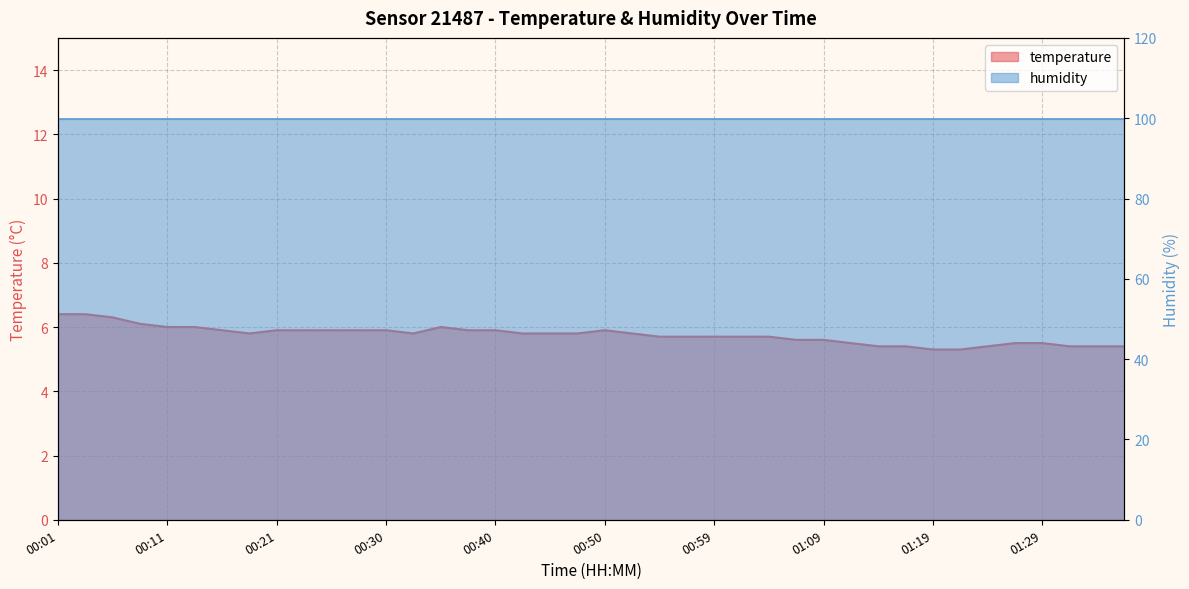

How many points are lower than both their immediate neighbors (excluding endpoints)?

2